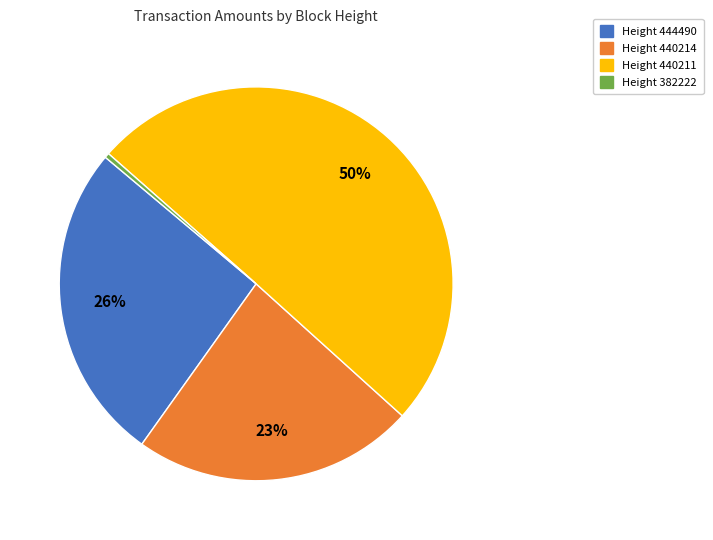

To the nearest percent, what is the average slice percentage?

25%